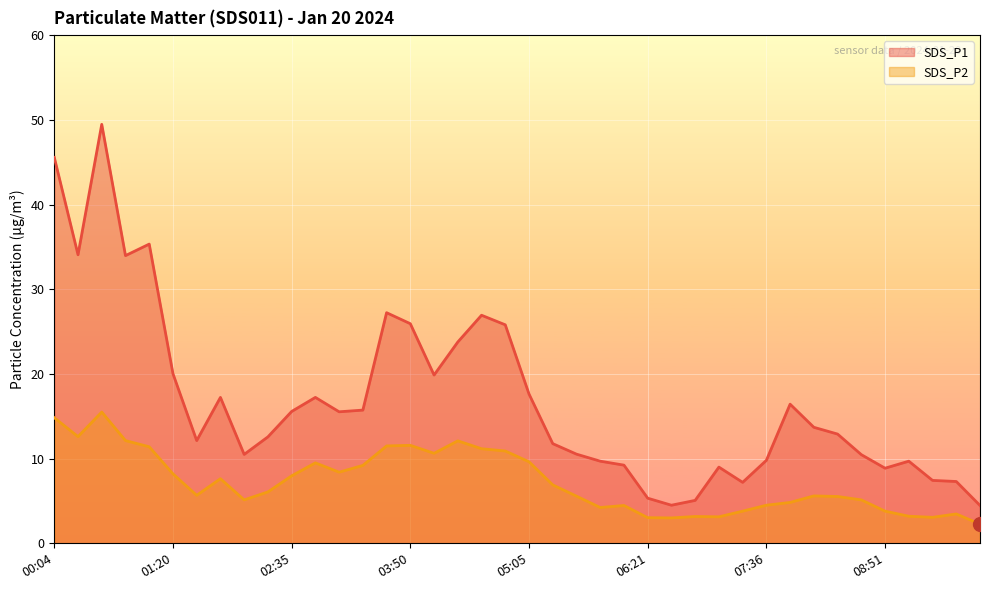

In SDS_P2, how many points are lower than both neighbors (excluding endpoints)?

9